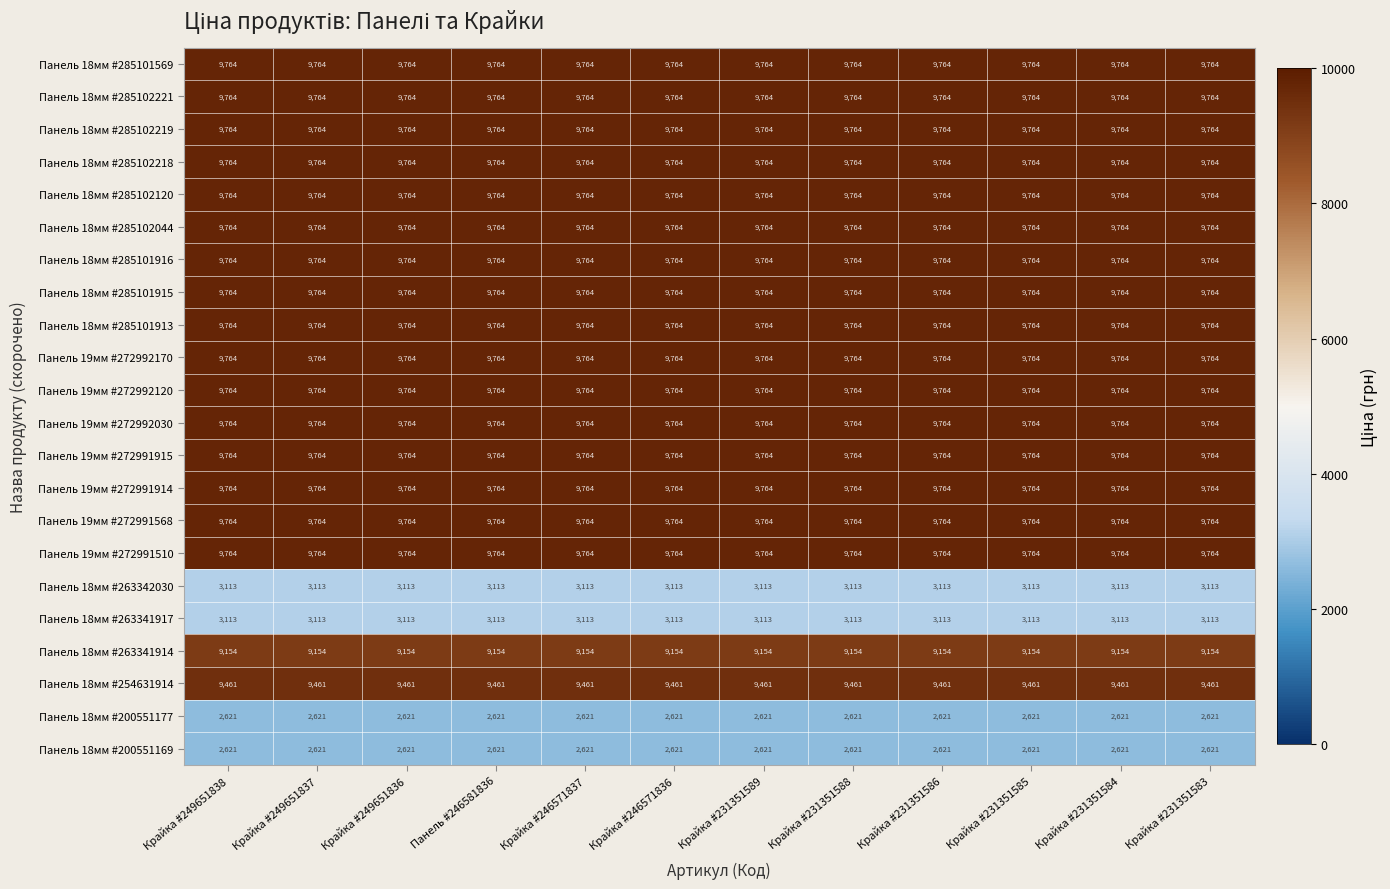

What is the maximum value shown in the chart?

9764